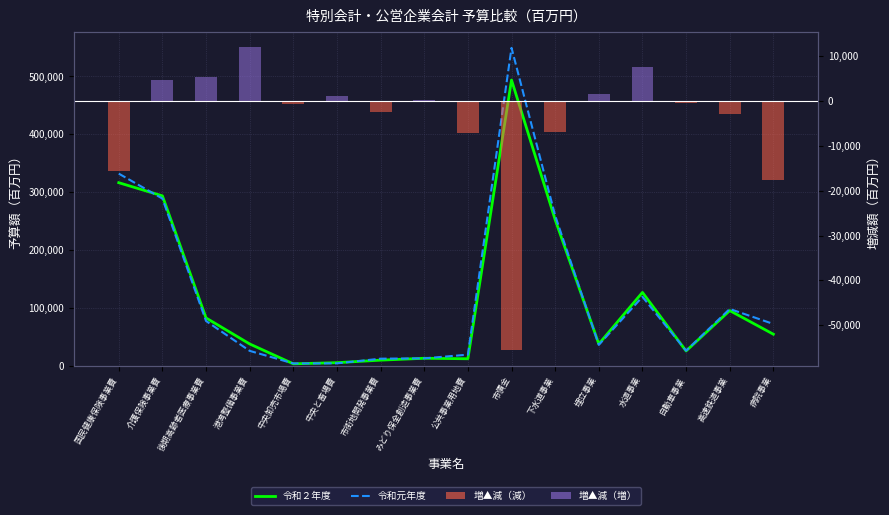

Where is 増▲減 nearest to the value -21830?

病院事業